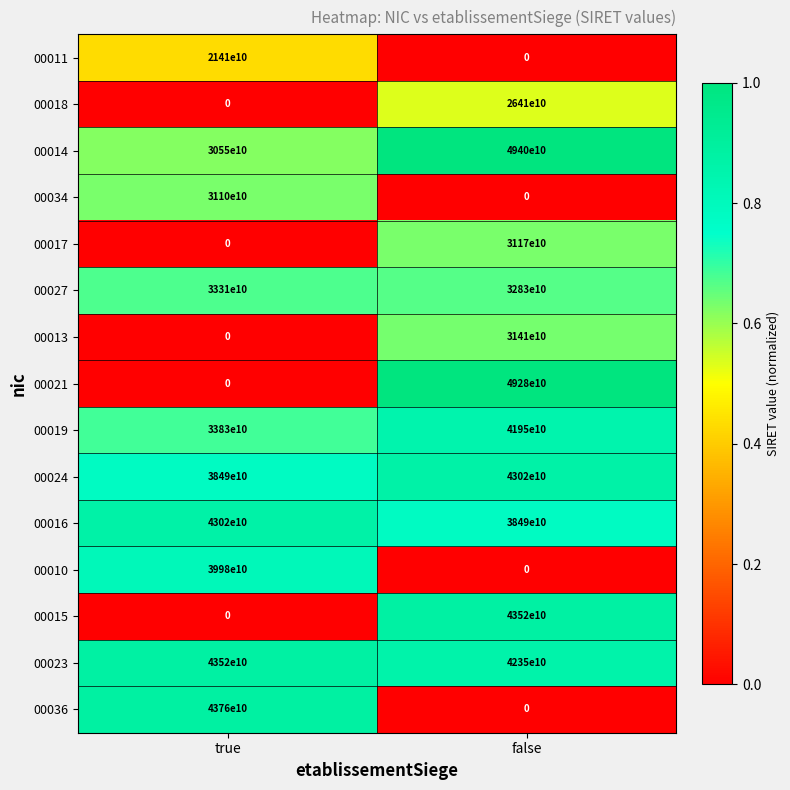

Is the value of 00034 at false greater than the value of 00016 at true?

No